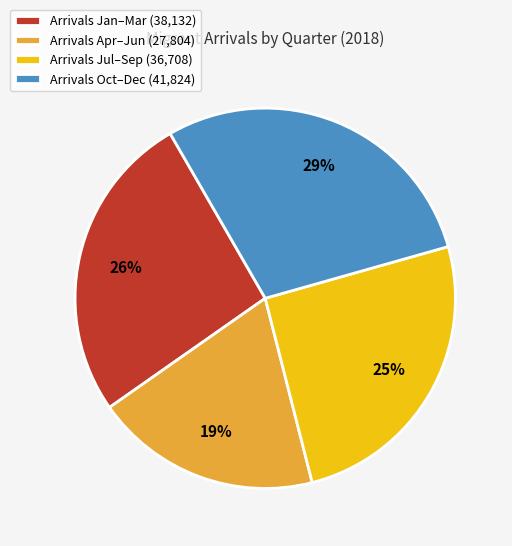

Which category has the biggest portion of the pie?

Arrivals Oct–Dec (41,824)